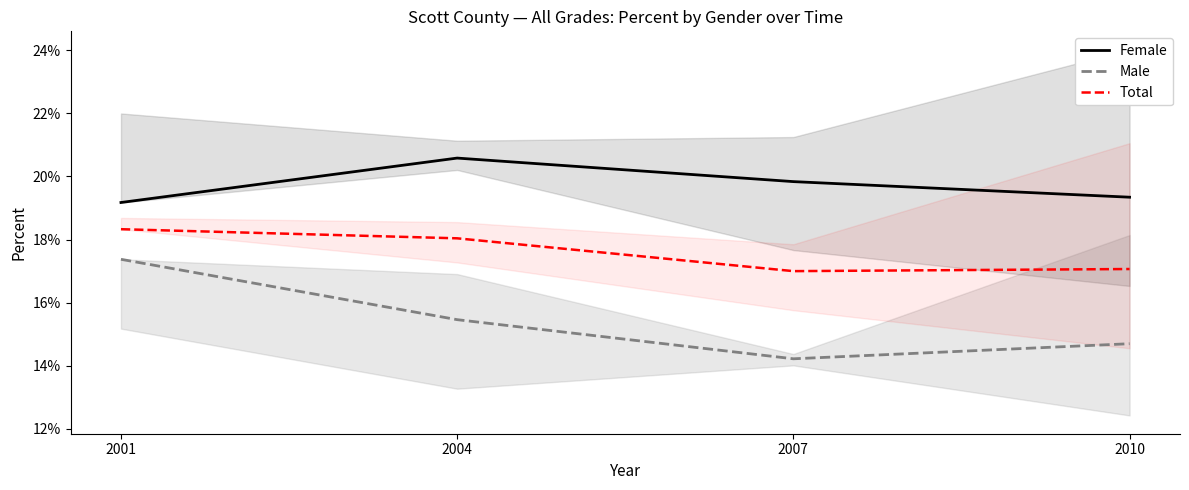

Reading left to right, what are all the values shown in this chart?

Female: 0.2	0.2	0.2	0.2
Male: 0.2	0.2	0.1	0.1
Total: 0.2	0.2	0.2	0.2